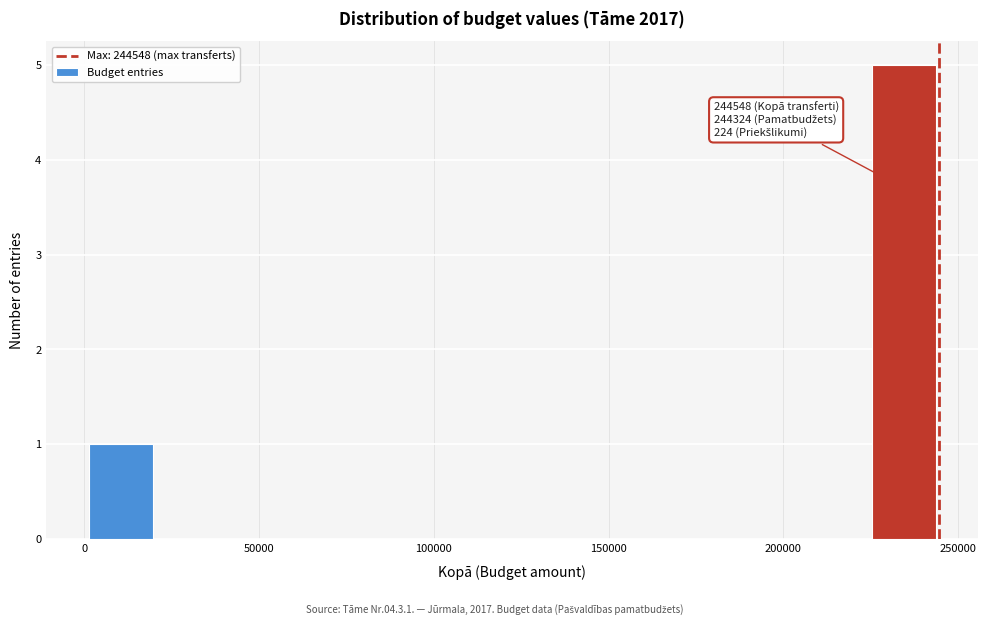

Which range on the x-axis has the tallest bar?

225000 to 245000